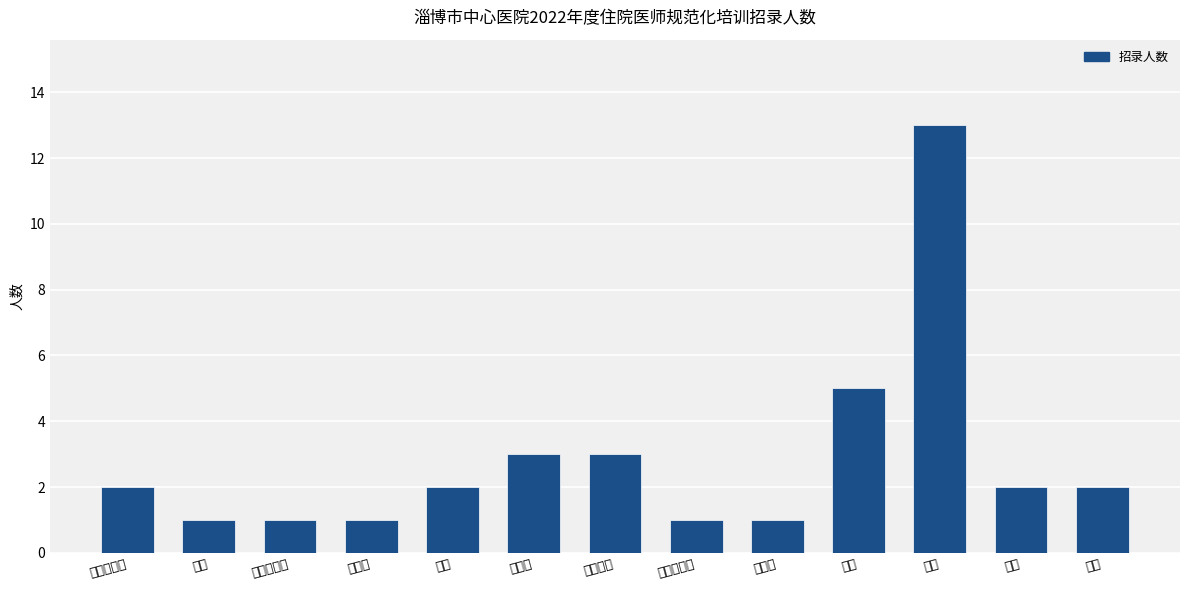

Are the bars grouped side by side (vs. stacked)?

No